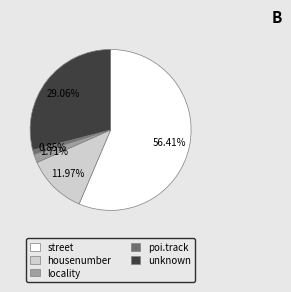

To the nearest percent, what is the difference between the largest and smallest slice percentages?

56%